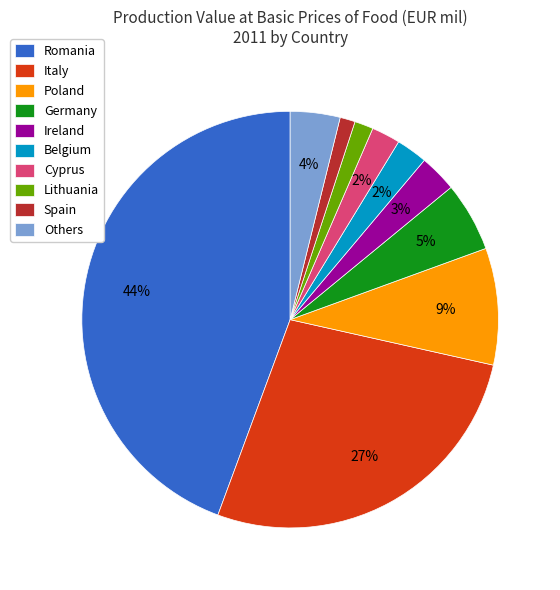

Is Cyprus the majority of the pie?

No